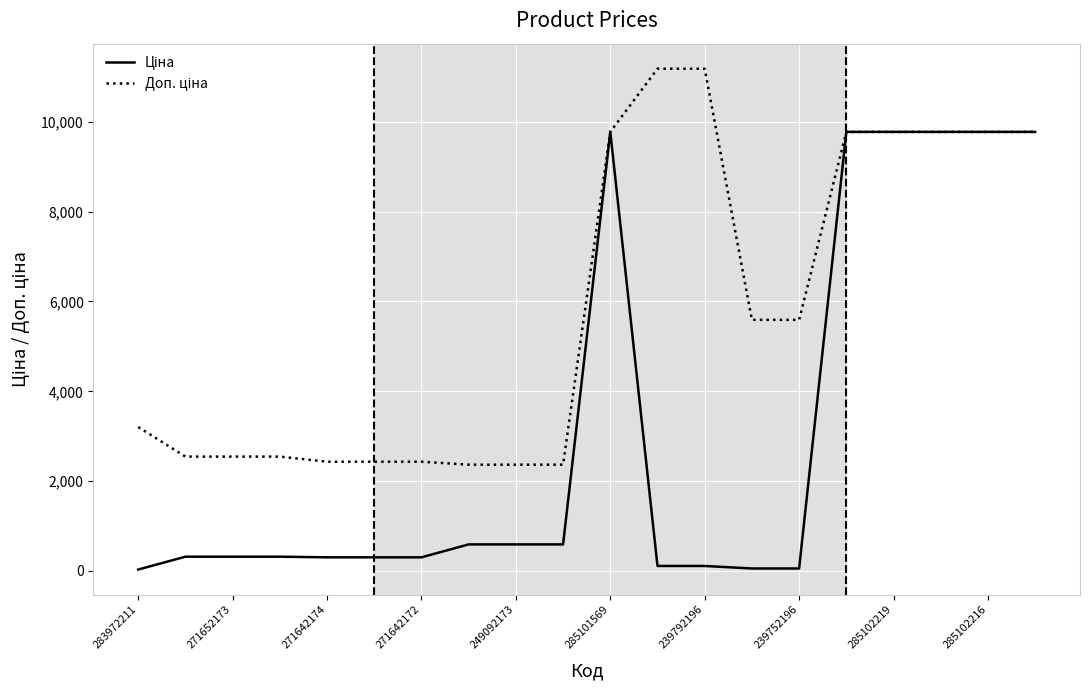

What is the maximum value shown in the chart?

11182.0